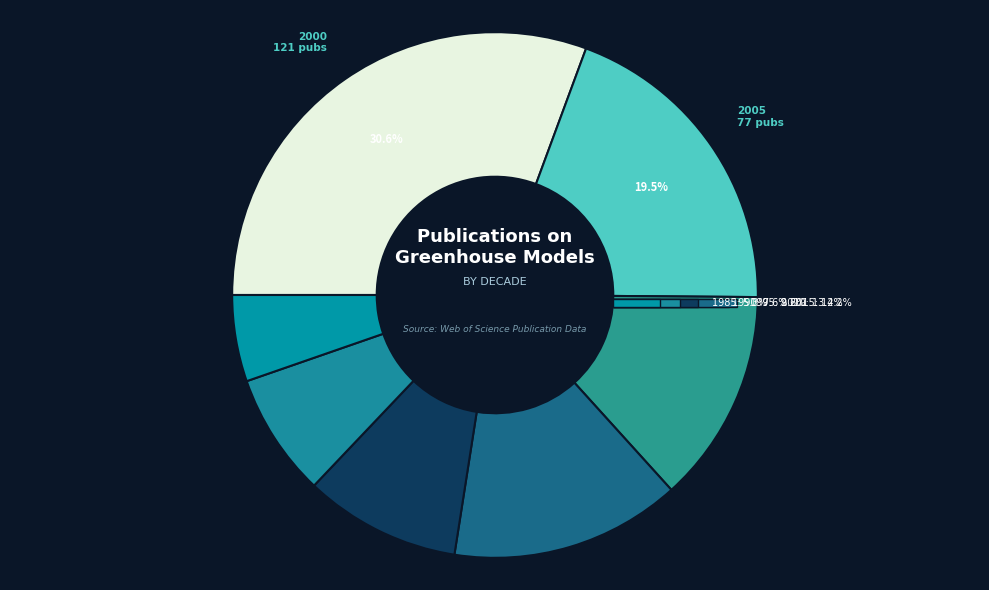

Rank the categories by value from lowest to highest.

1985, 1990, 1995, 2010, 2015, 2005, 2000